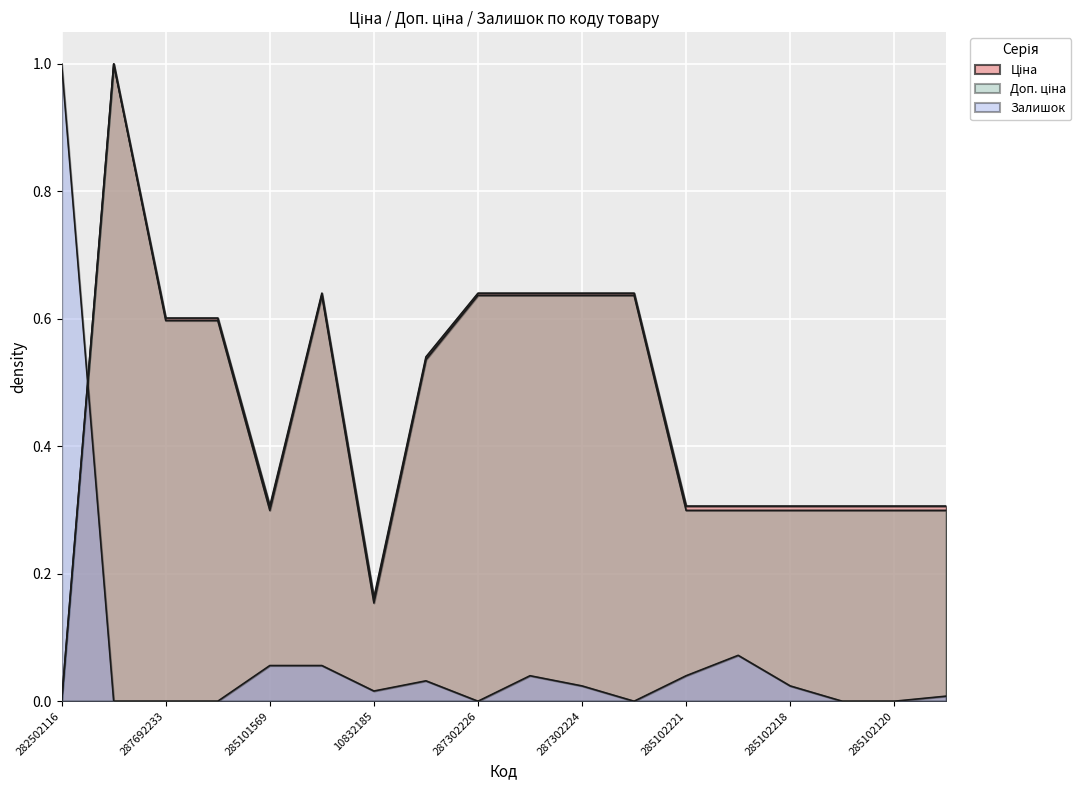

Between 287692231 and 287302226, which series saw the biggest shift?

Доп. ціна